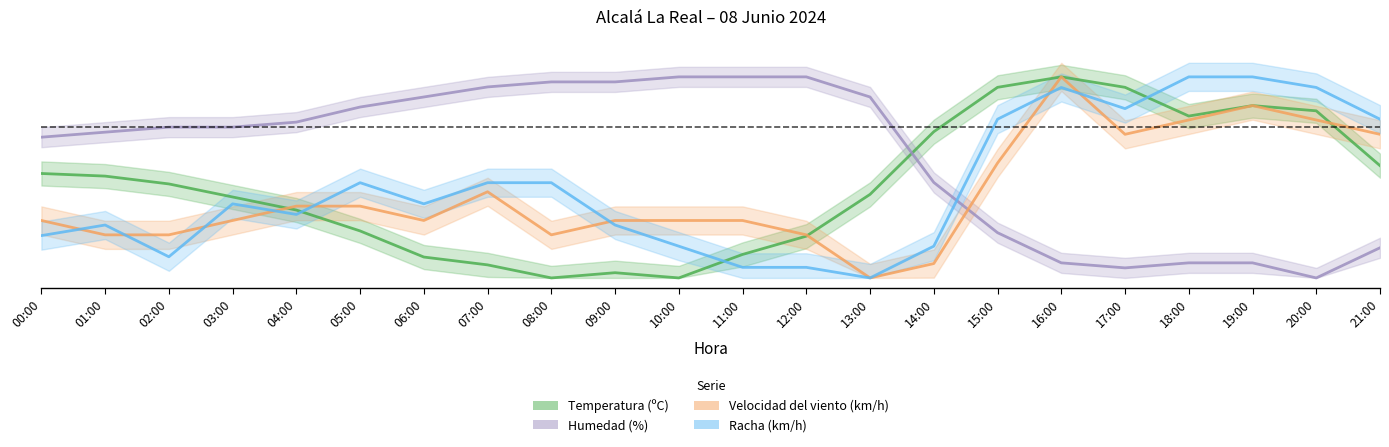

Is it true that Racha (km/h) equals 0.1 at 04:00?

False